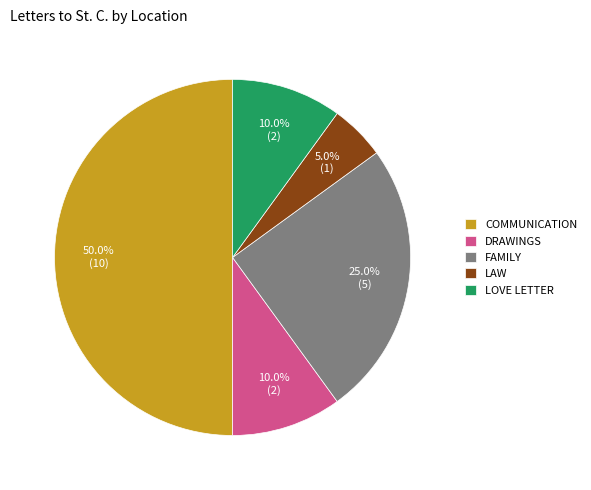

Combined, what portion of the pie is DRAWINGS and COMMUNICATION?

60.0%